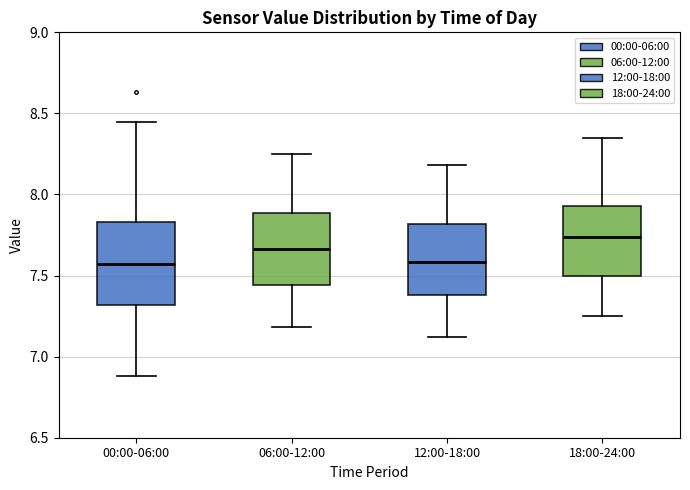

Where does the upper whisker of the box for 12:00-18:00 end on the y-axis? The values are not printed on the chart, so give them approximately, as read against the axis.

8.20